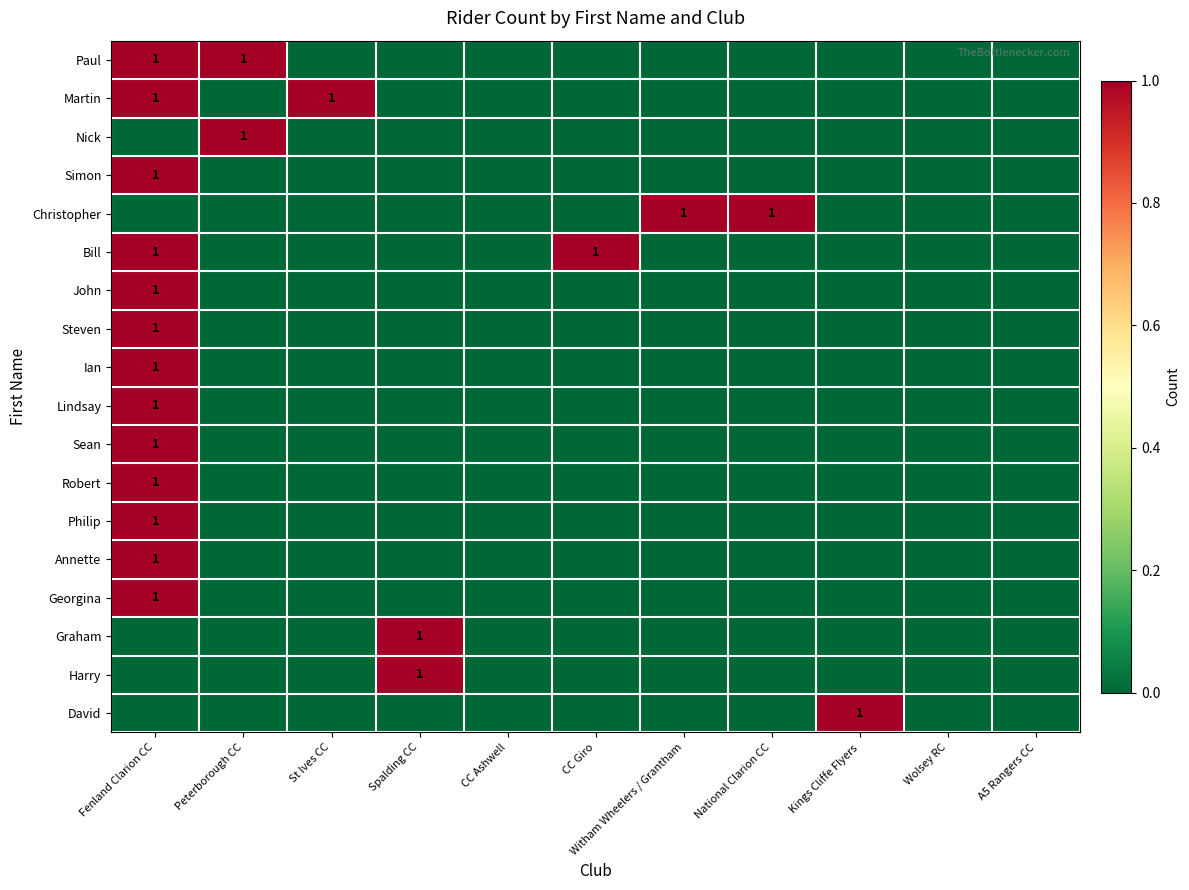

True or false: Simon has a value of 1 at Fenland Clarion CC.

True